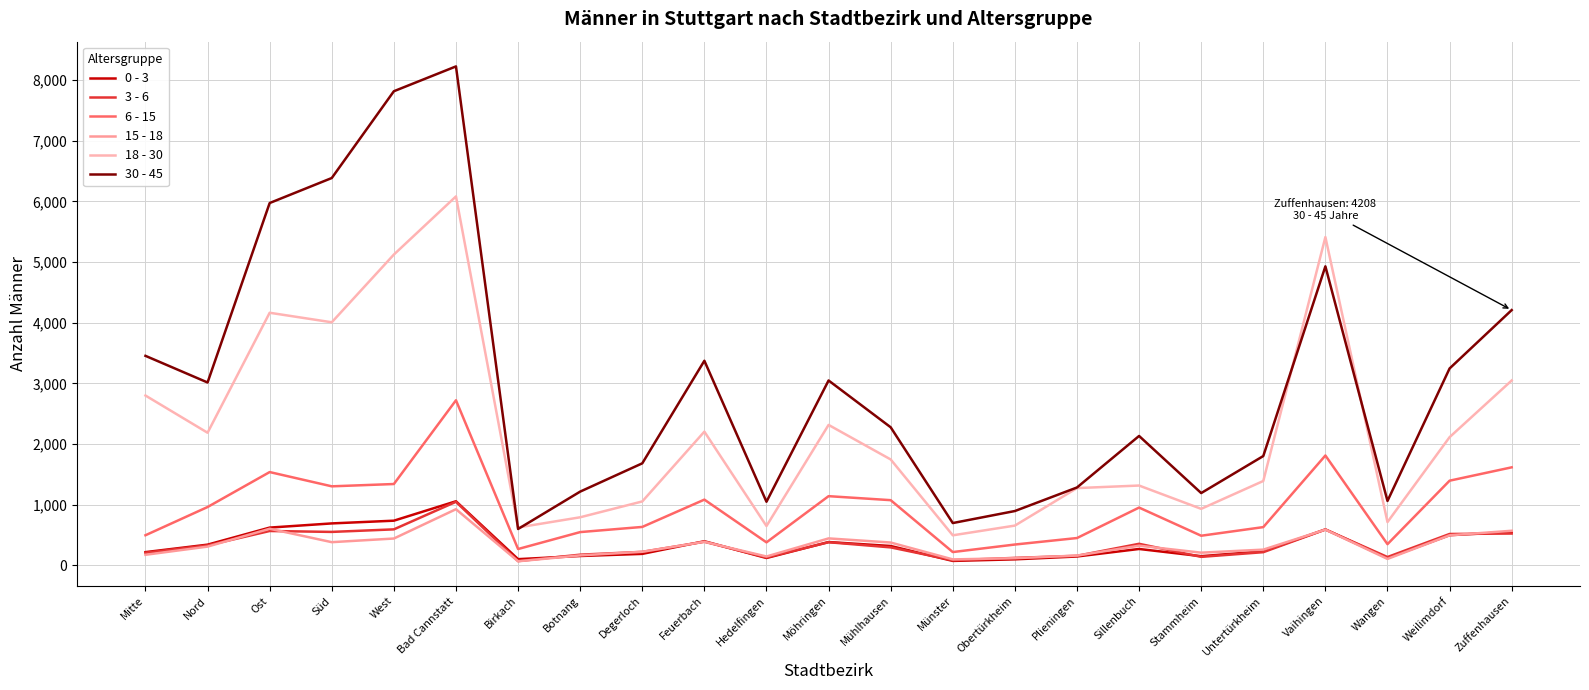

How many lines are shown in the chart?

6